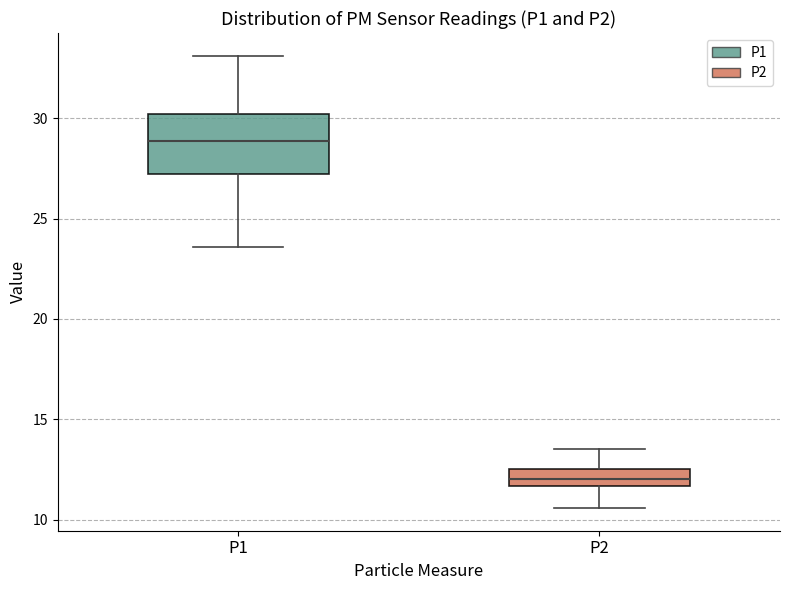

Which box has the lowest median line?

P2